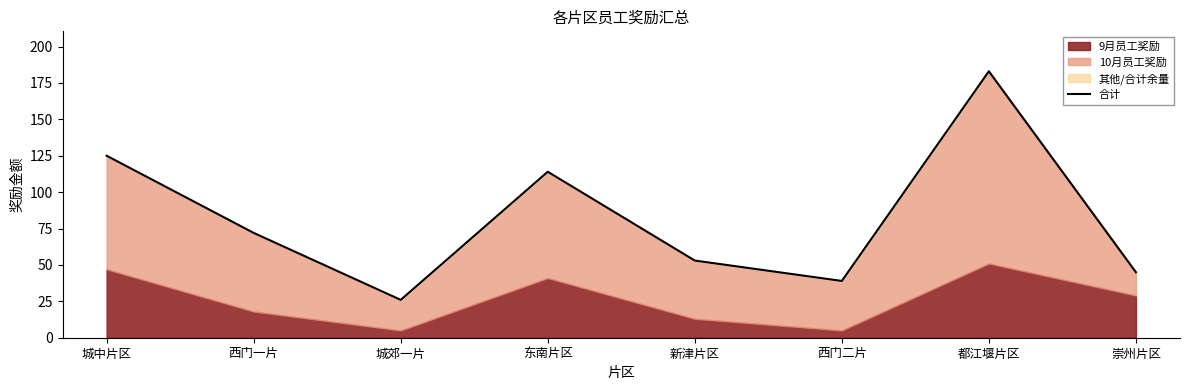

Rank the categories by value from lowest to highest.

城郊一片, 西门二片, 崇州片区, 新津片区, 西门一片, 东南片区, 城中片区, 都江堰片区